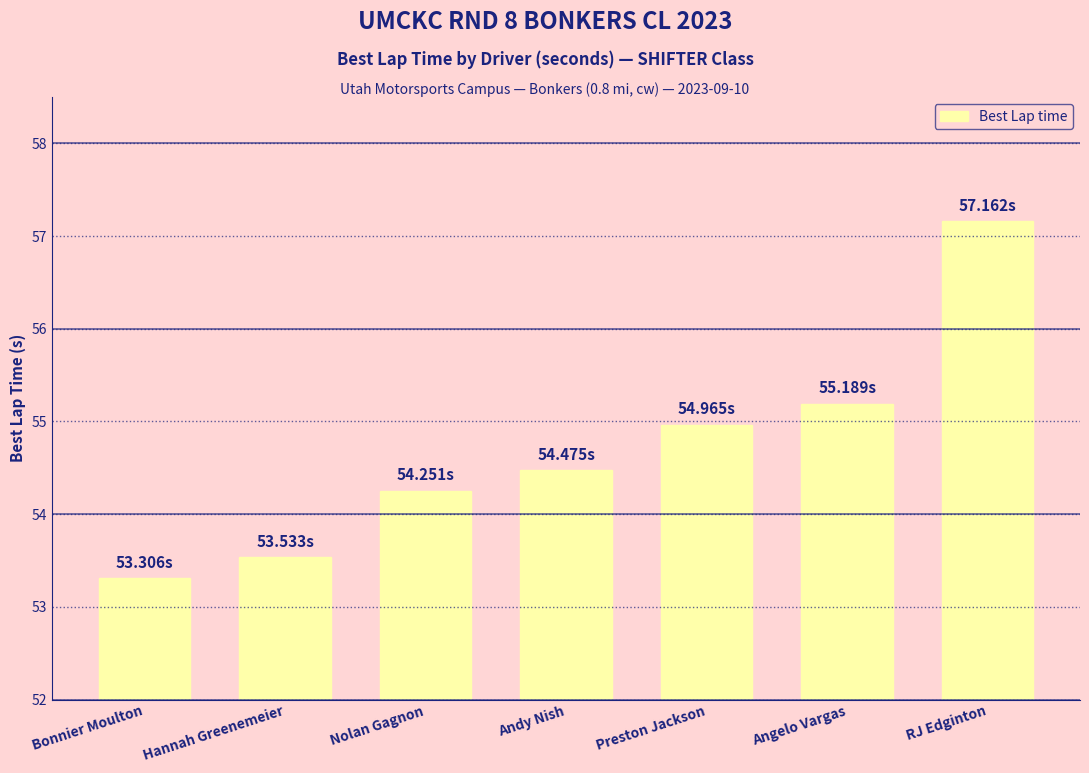

What is the change in value from Bonnier Moulton to Nolan Gagnon?

+0.9